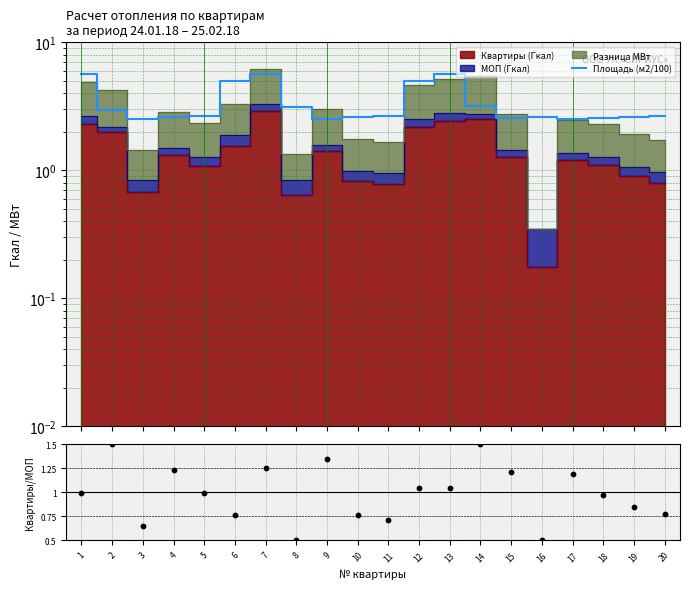

Which series has the largest total across all categories?

Площадь (м2/100)